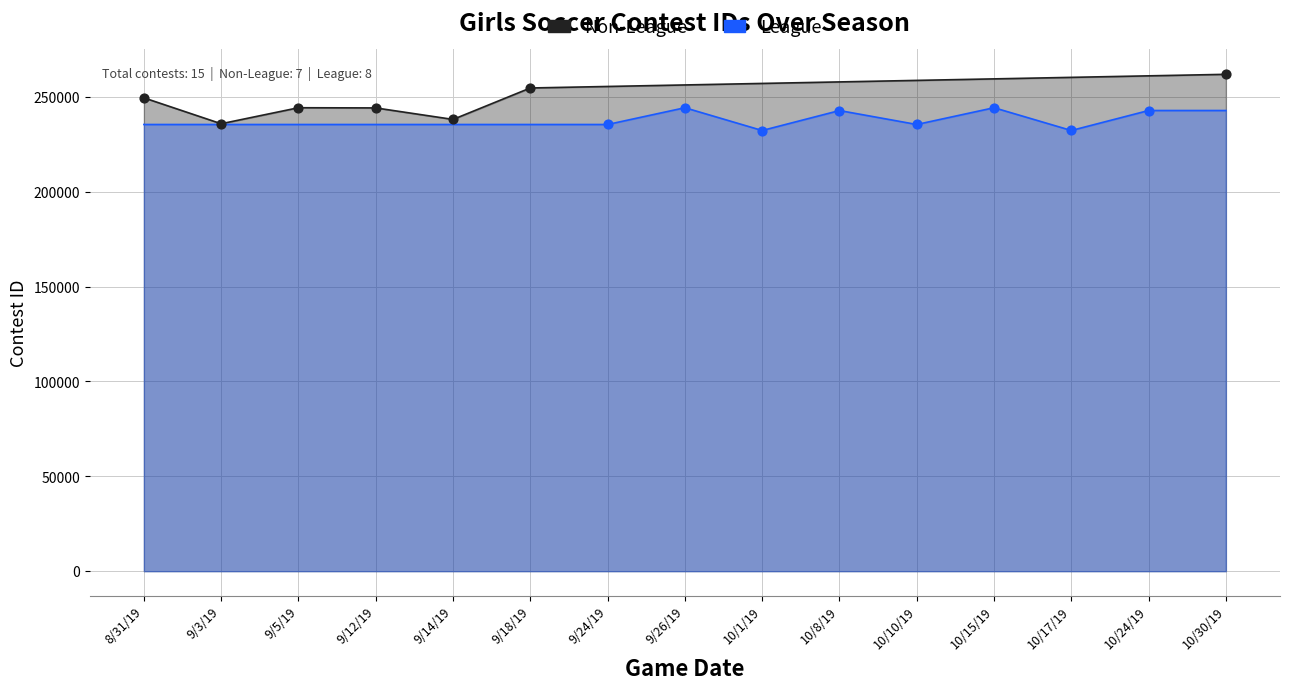

Which series has the largest Y range (max minus min)?

Non-League